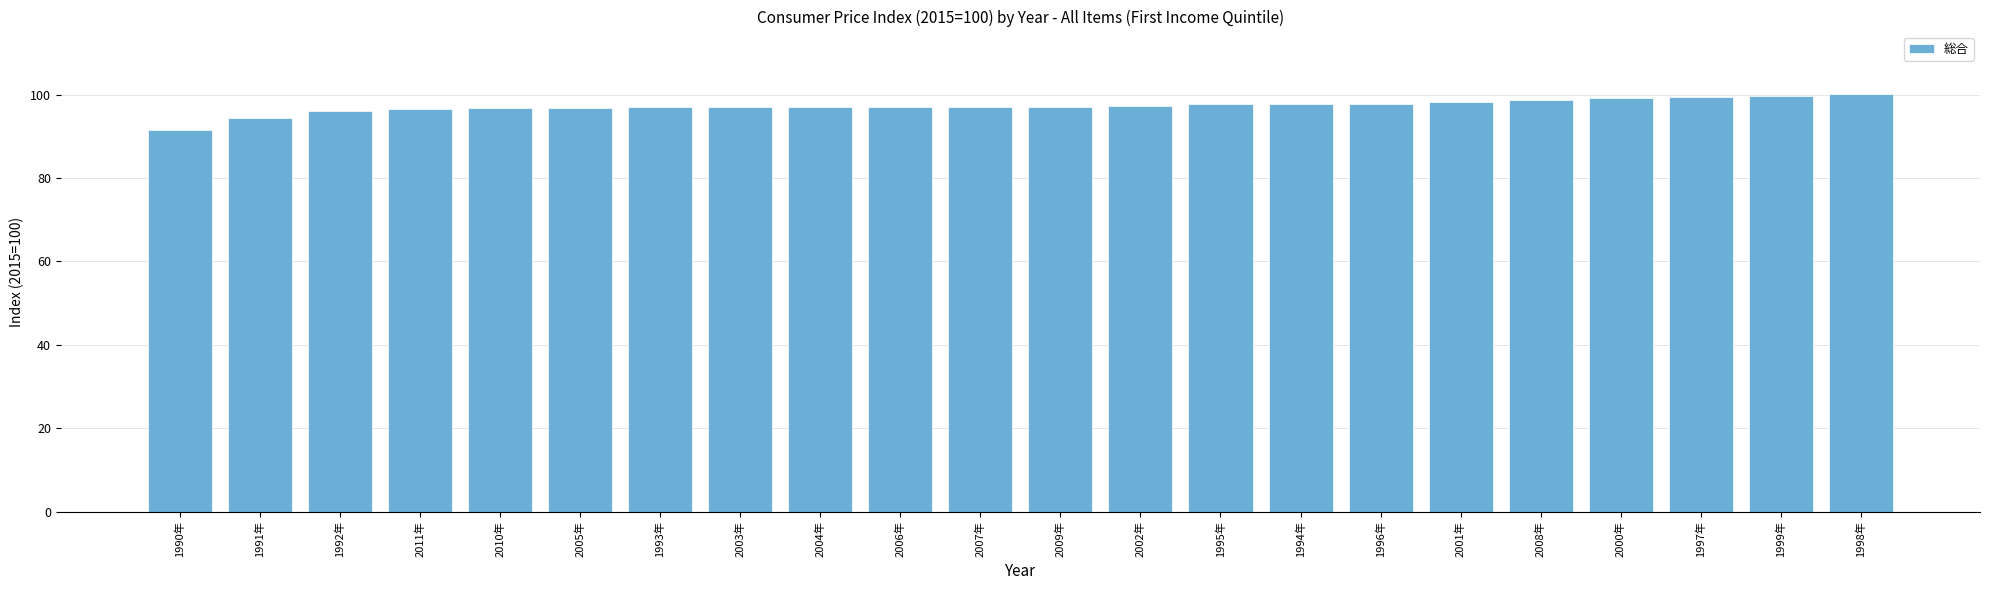

The value at 1999年 is 99.7. True or false?

True